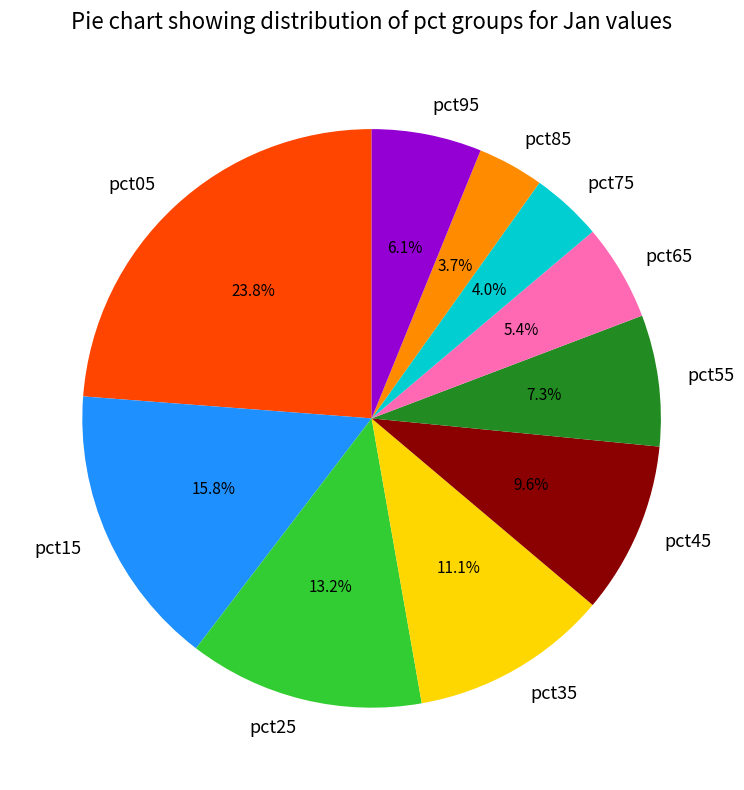

What is the largest slice in the pie chart?

pct05